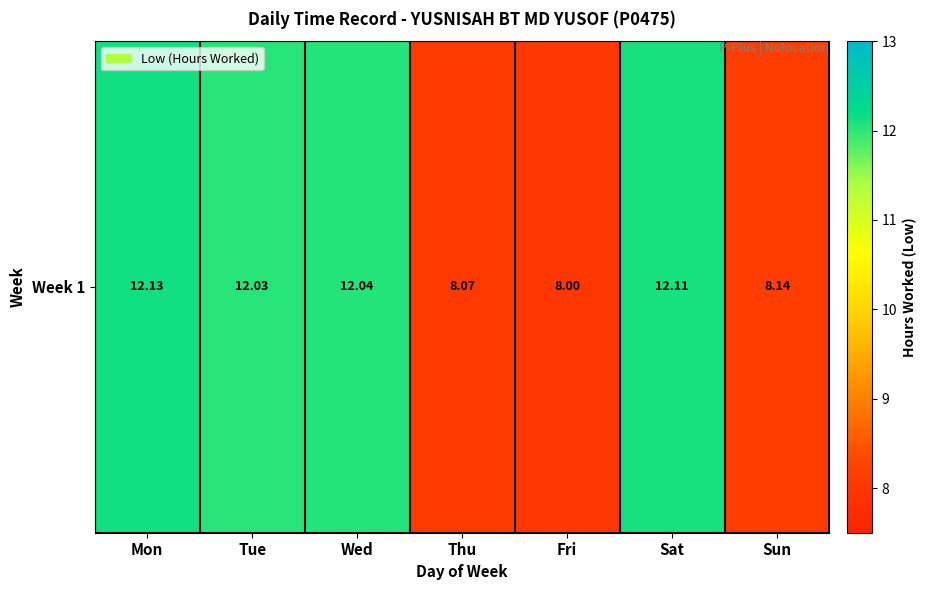

What is the smallest value displayed?

8.0